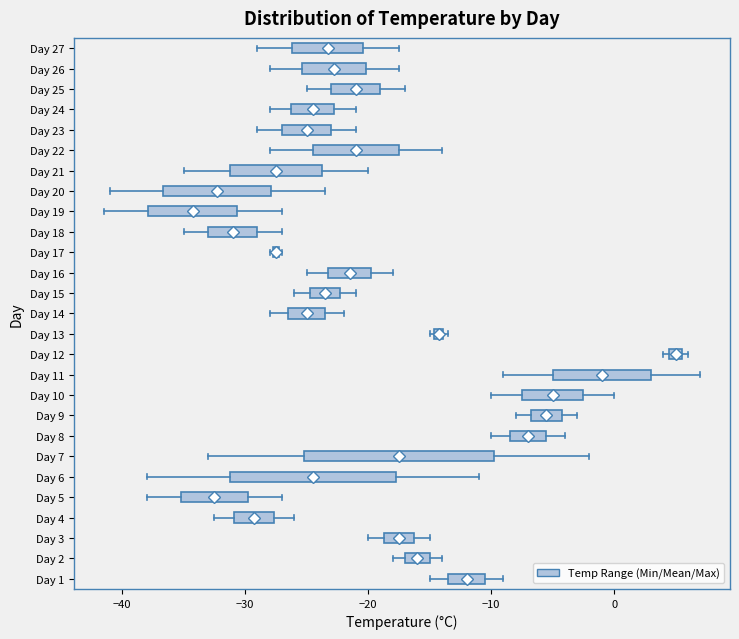

Where does the left whisker of the box for Day 8 end on the x-axis? The values are not printed on the chart, so give them approximately, as read against the axis.

-10